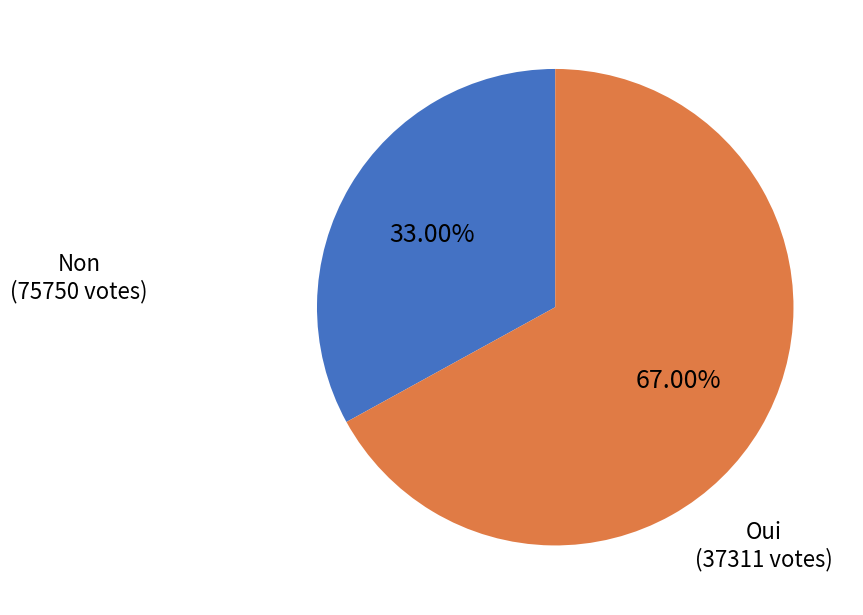

Is there a majority slice in this chart?

Yes